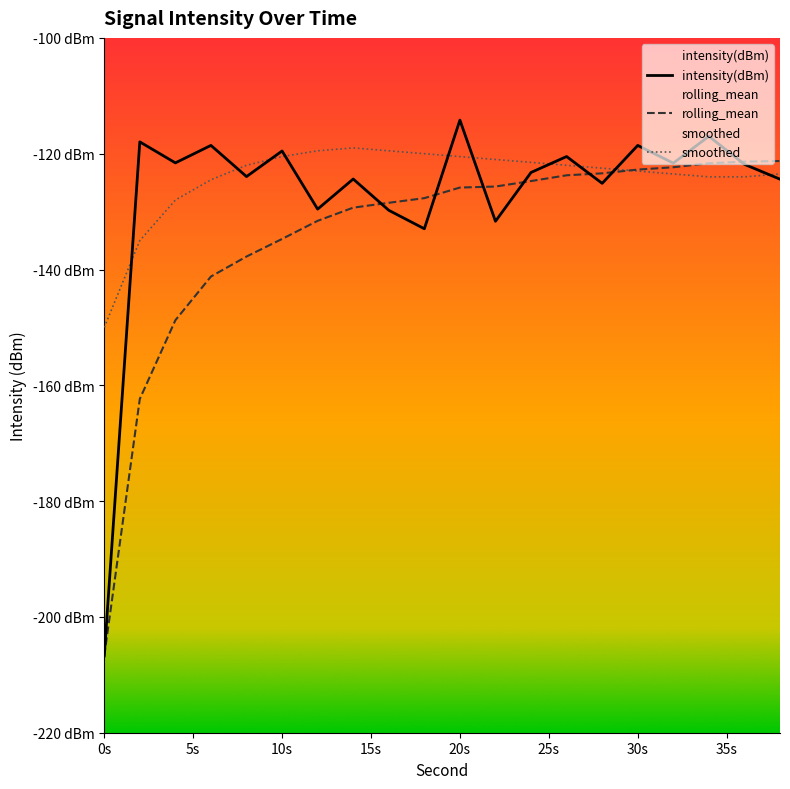

What are all the series names shown in the legend?

intensity(dBm), rolling_mean, smoothed